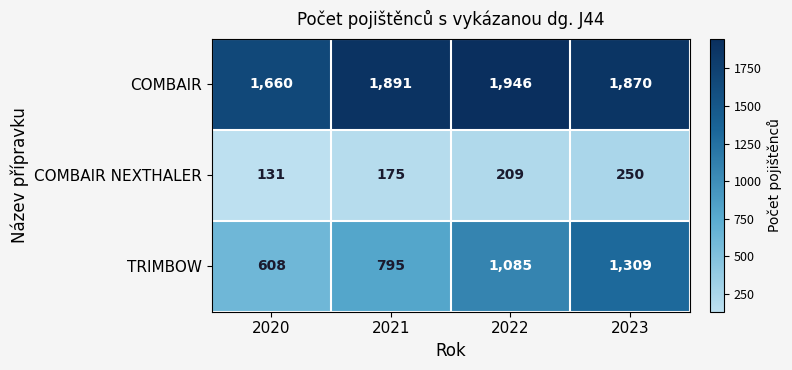

What is the maximum value shown in the chart?

1946